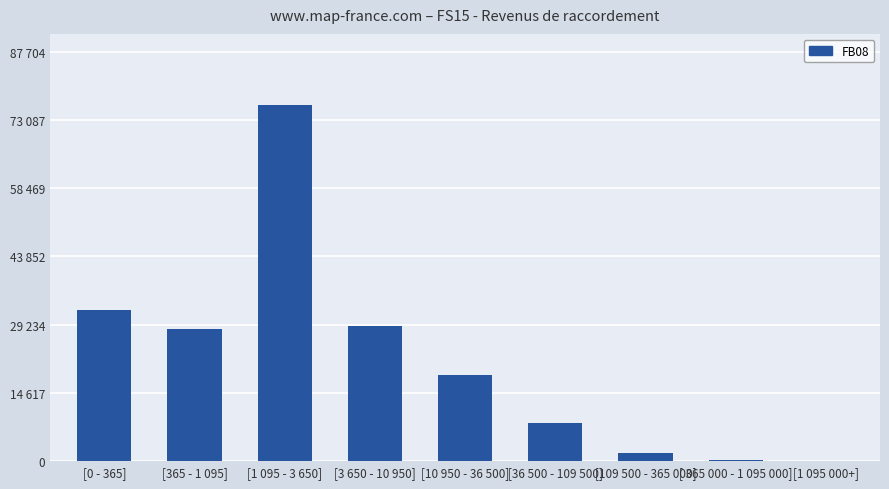

True or false: the data shows 18465.0 at [10 950 - 36 500].

True